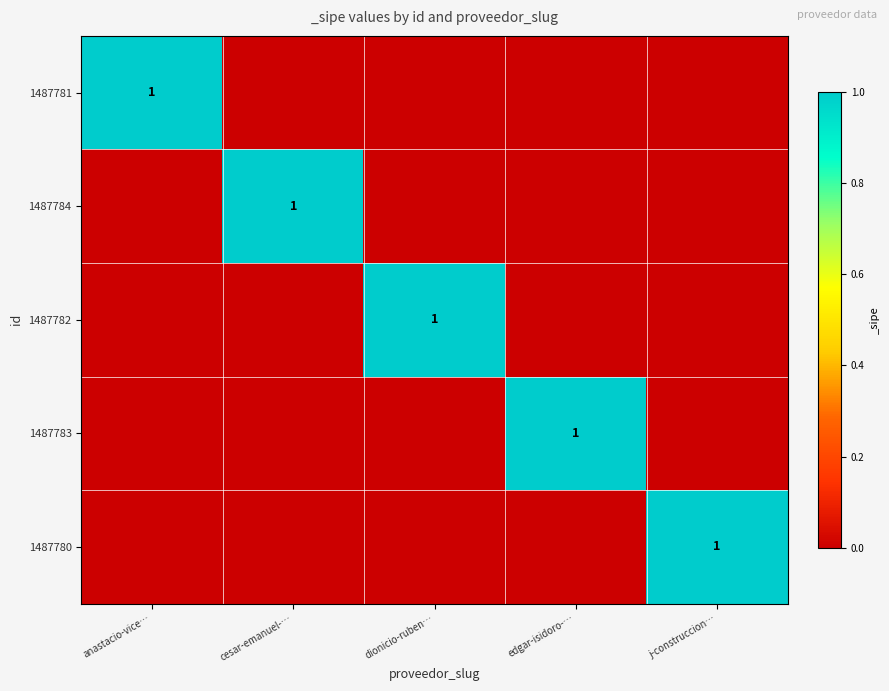

The 1487783 series shows 1 at edgar-isidoro-…. True or false?

True